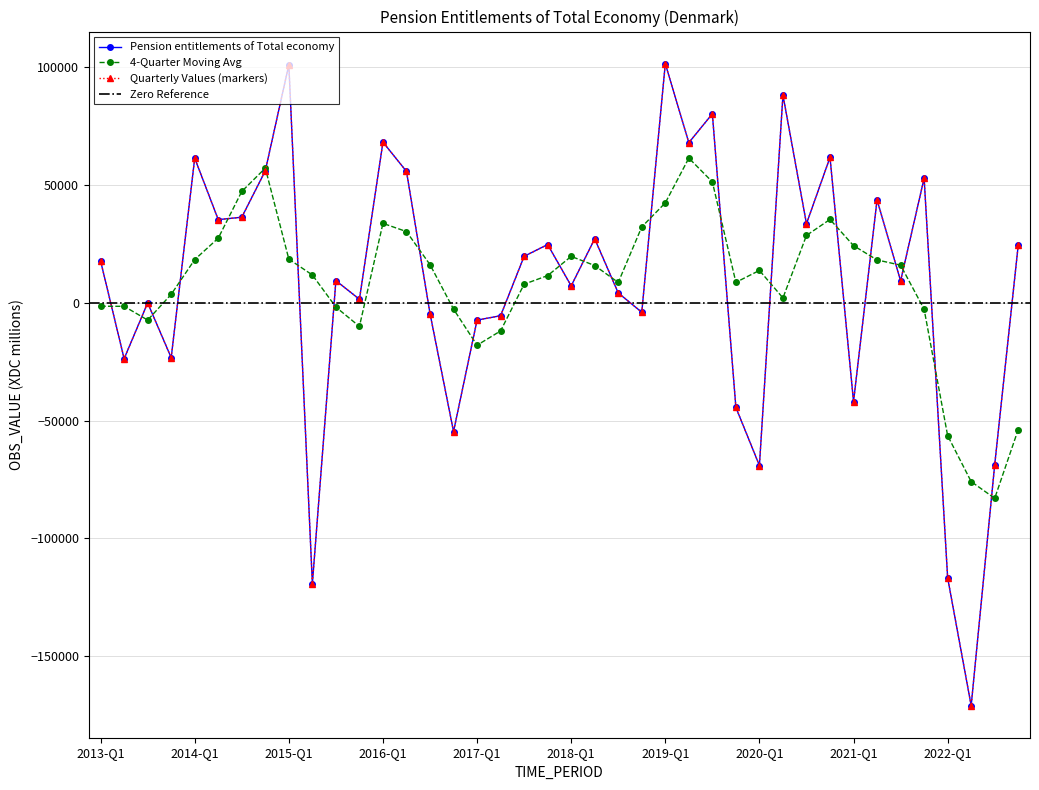

Reading right to left, what are all the values shown in this chart?

24413	-68749	-170911	-116710	52744	9214	43584	-41996	61623	33449	88041	-69080	-44438	80079	67832	101349	-4079	4110	27076	7096	24636	19640	-5556	-7415	-54678	-4632	55659	68062	1424	9330	-119190	100855	55903	36218	35202	61278	-23348	-114	-23774	17631